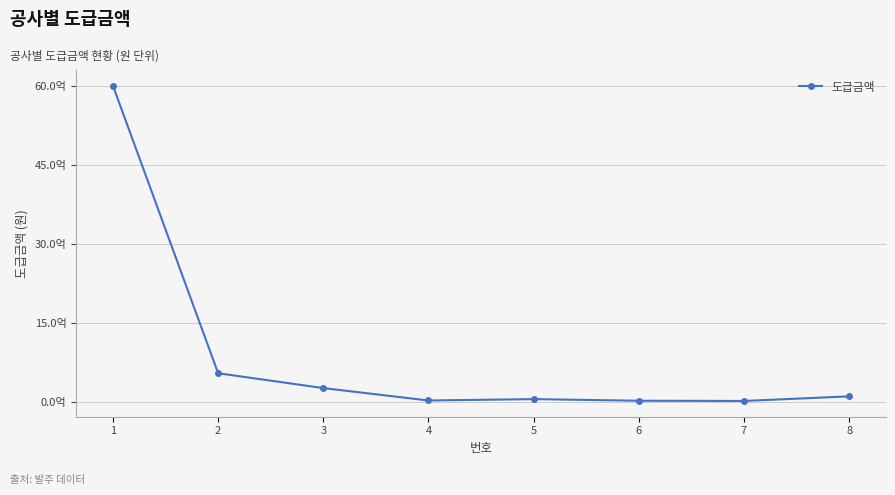

Reading left to right, what are all the values shown in this chart?

1=6000000000	2=537645000	3=255320000	4=19684000	5=45909000	6=15000000	7=10802000	8=98200000